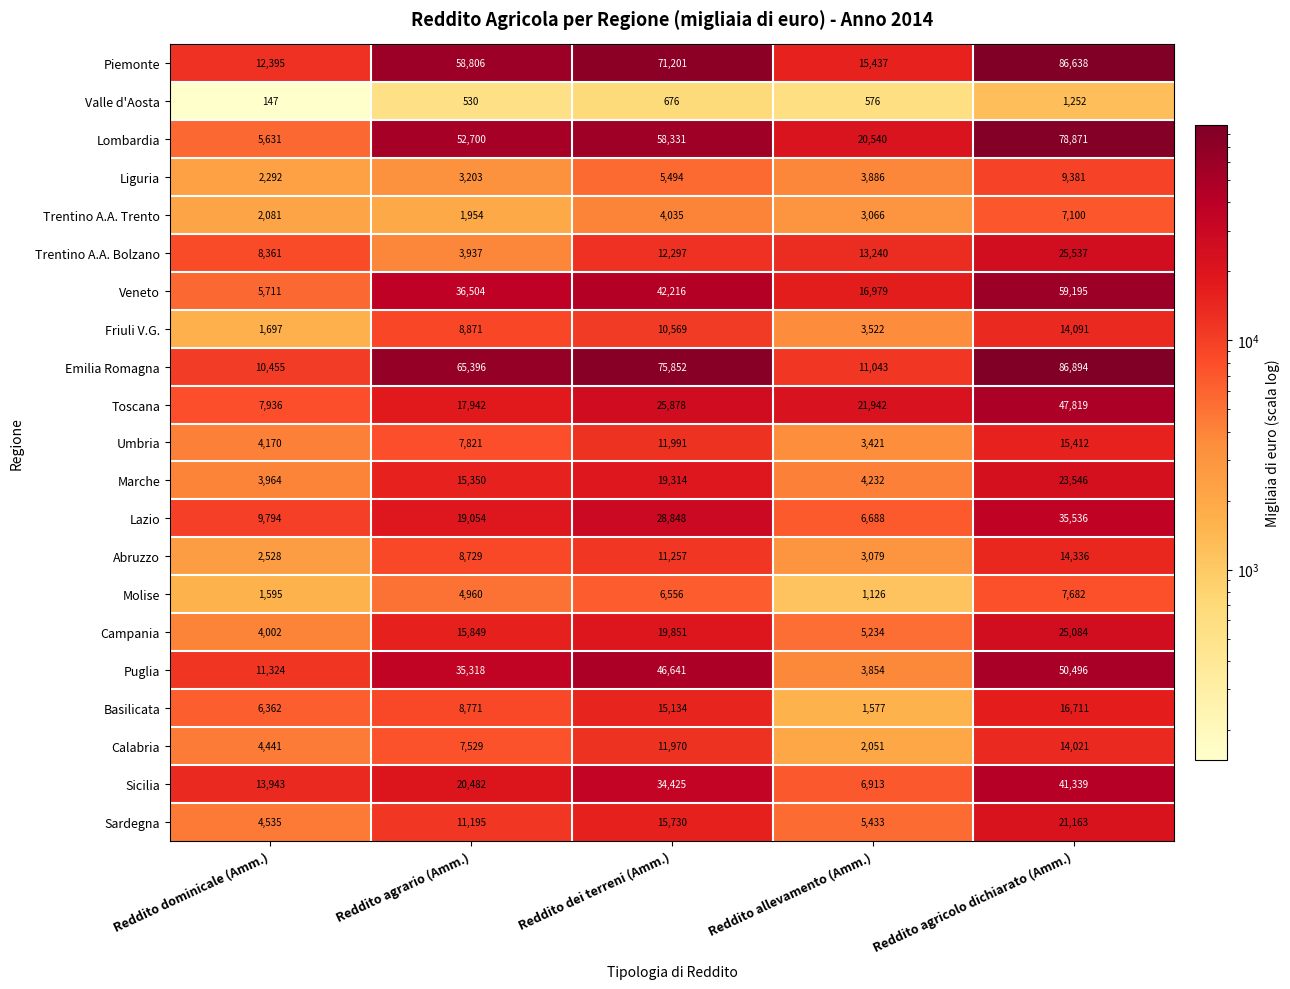

At how many categories does at least one series exceed 64630?

3